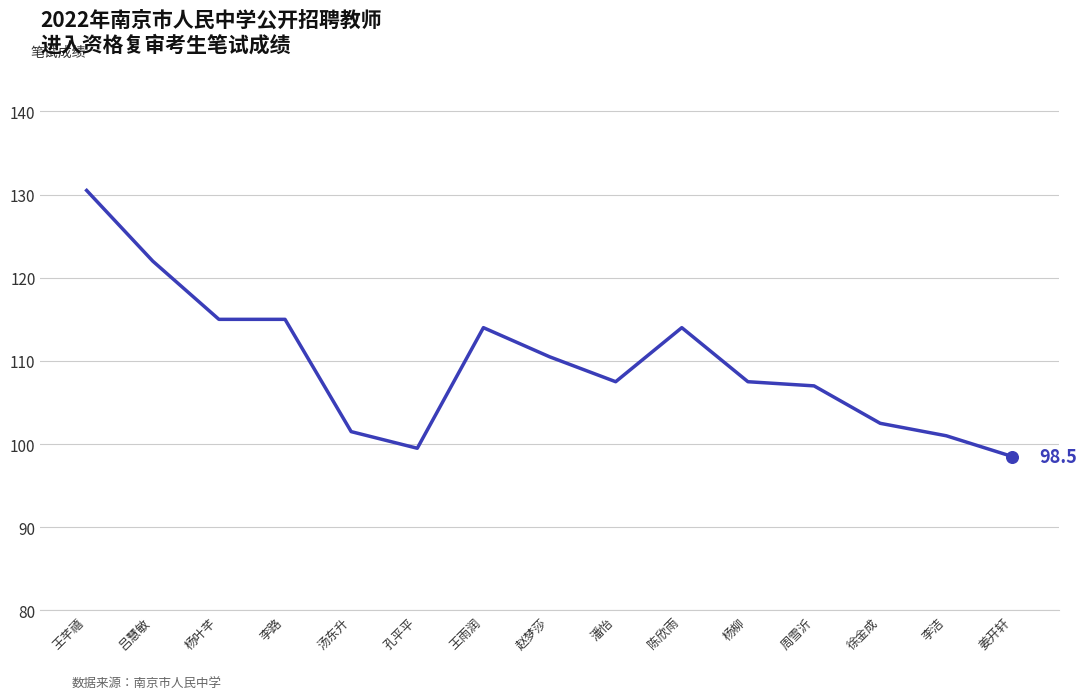

What is the change in value from 汤东升 to 孔平平?

-2.0